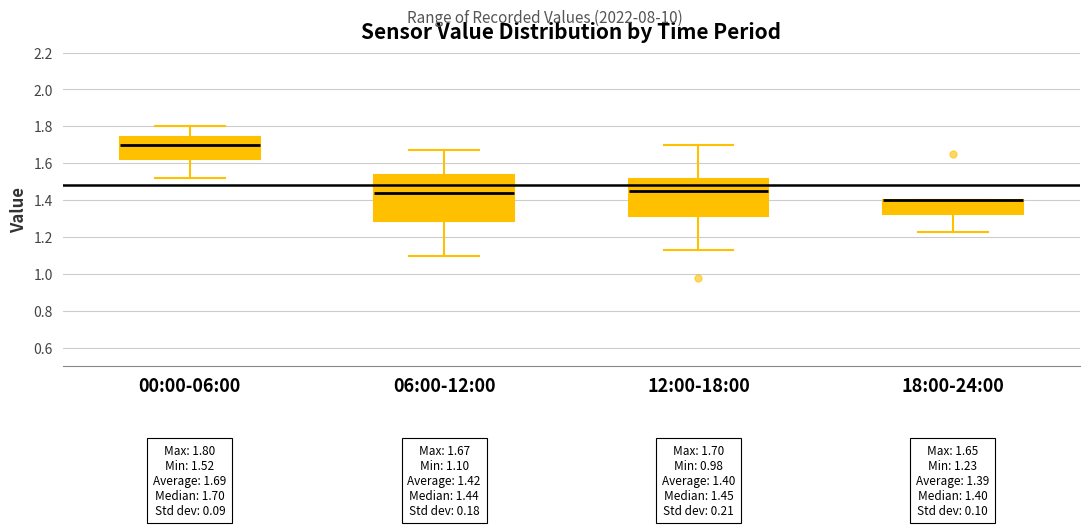

Which box is the tallest, from its lower edge to its upper edge?

06:00-12:00